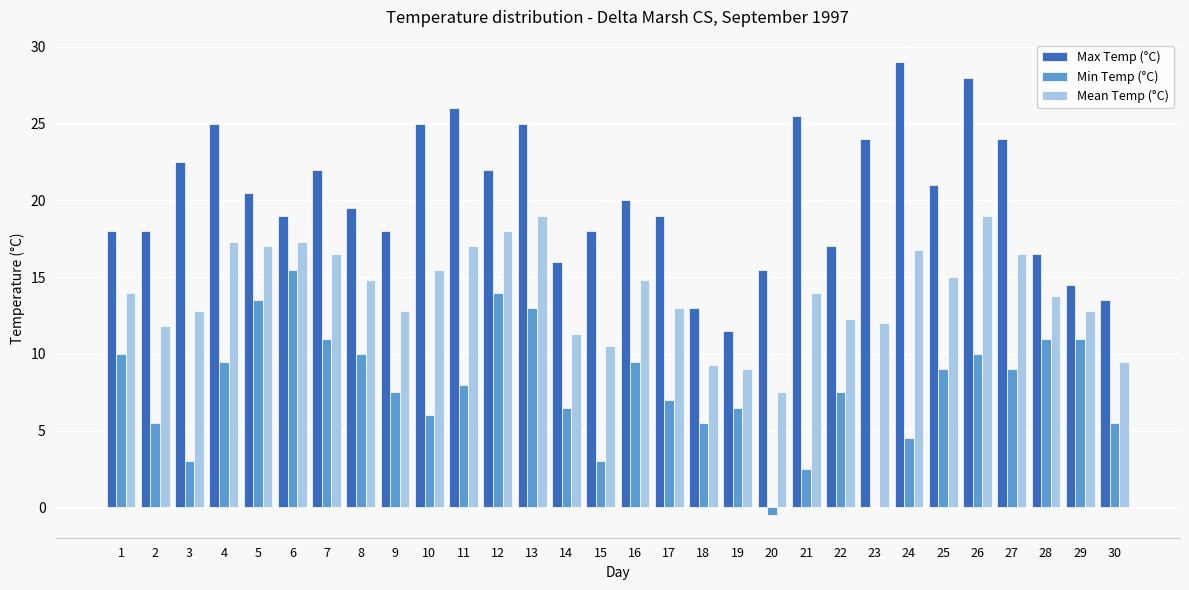

What is the total value across all series at 25?

45.0